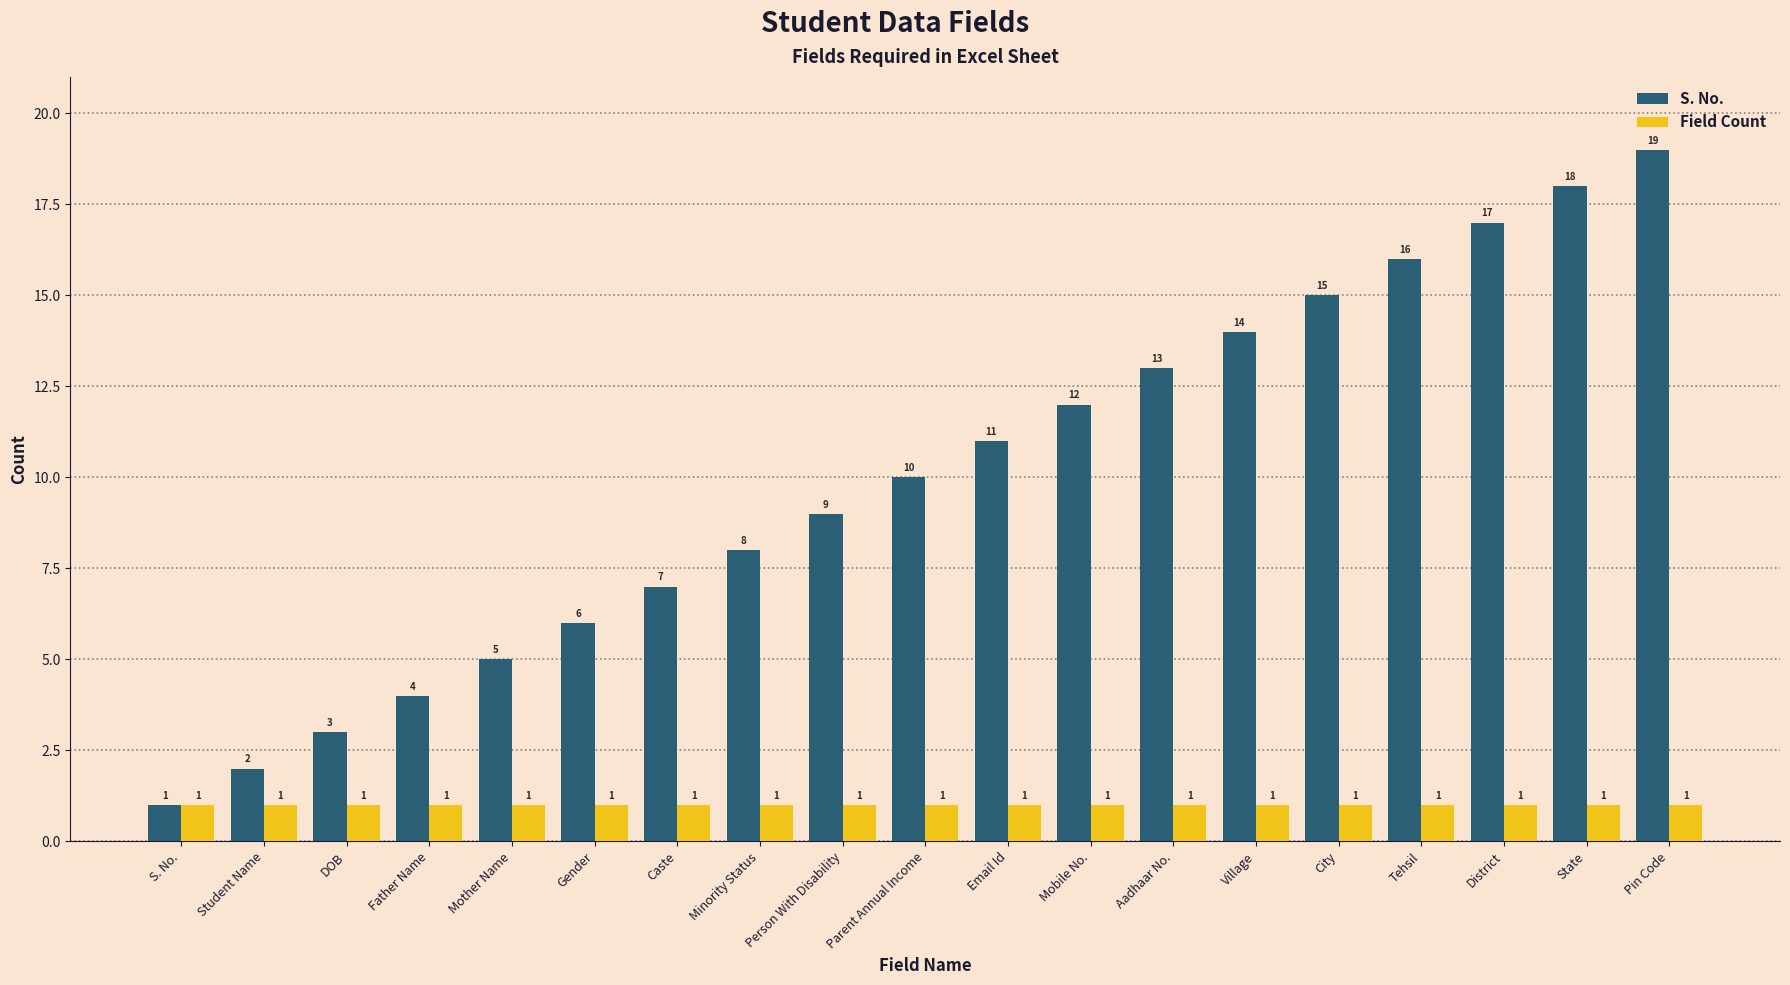

What position from the left is Mother Name?

5